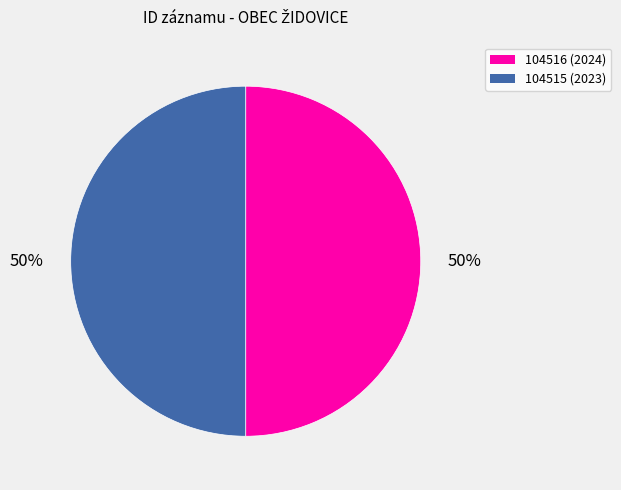

To the nearest percent, what is the combined percentage of 104515 and 104516?

100%